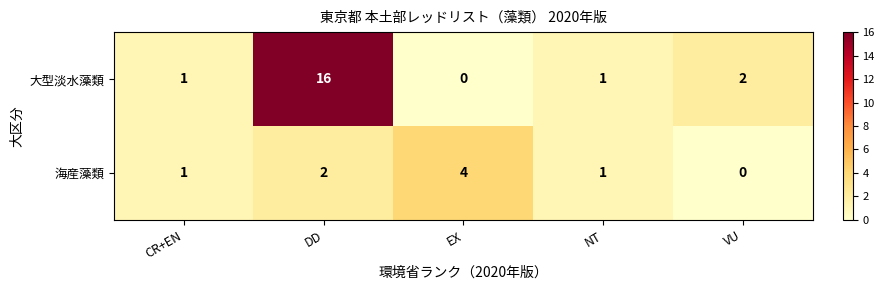

What is the difference between the 大型淡水藻類 values at DD and VU?

14